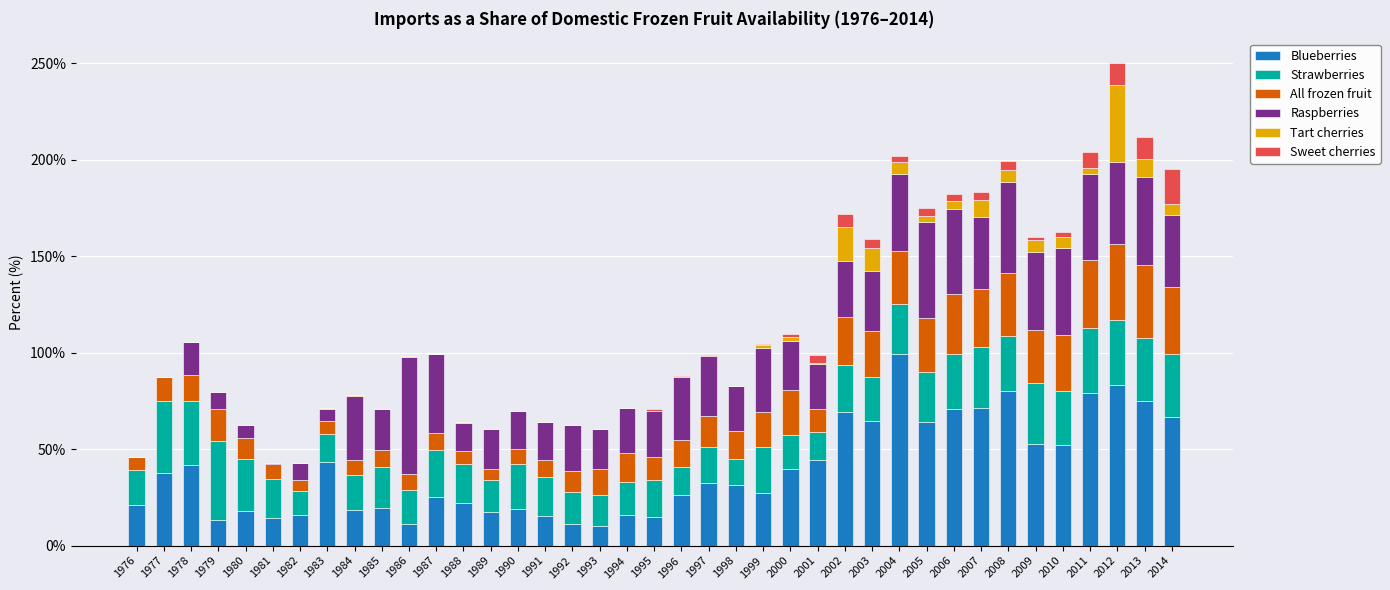

How many categories are shown in the chart?

39